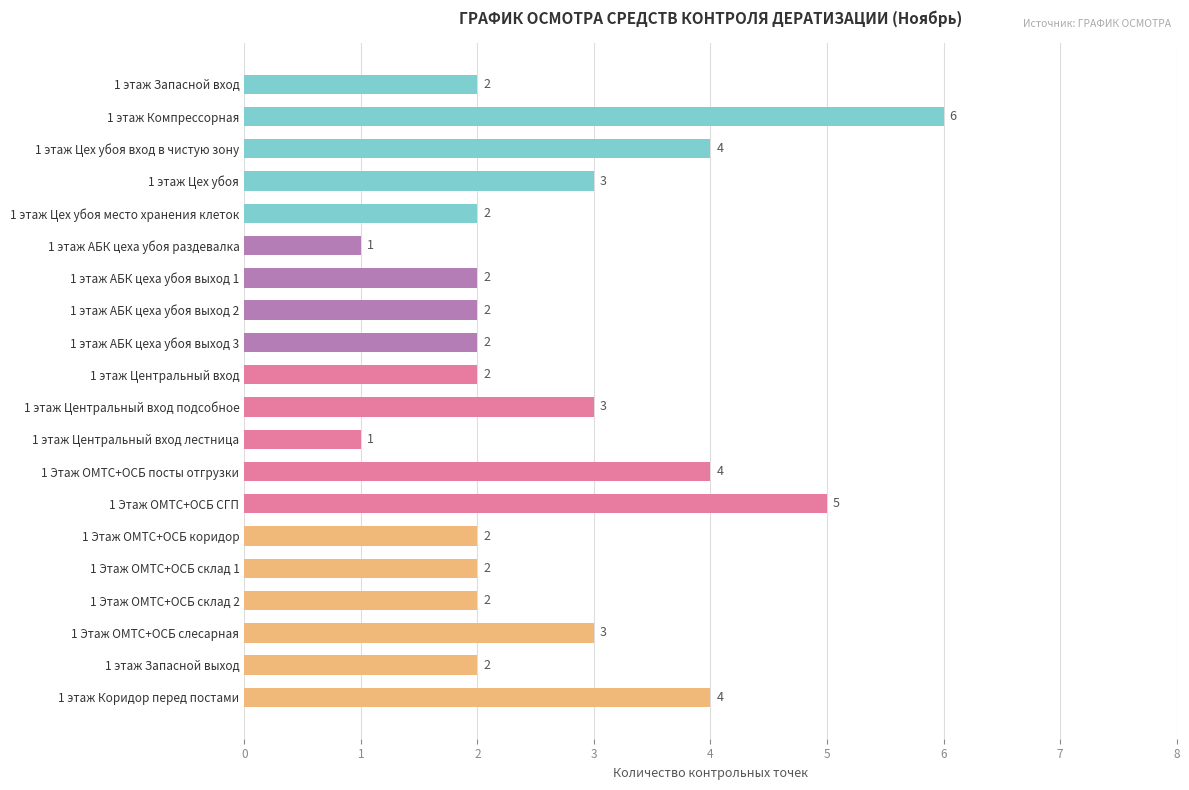

What value does the data have at 1 этаж Цех убоя?

3